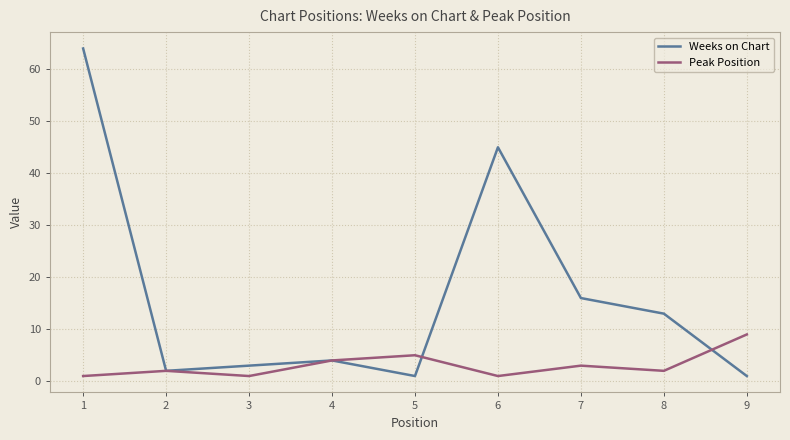

How many lines are shown in the chart?

2